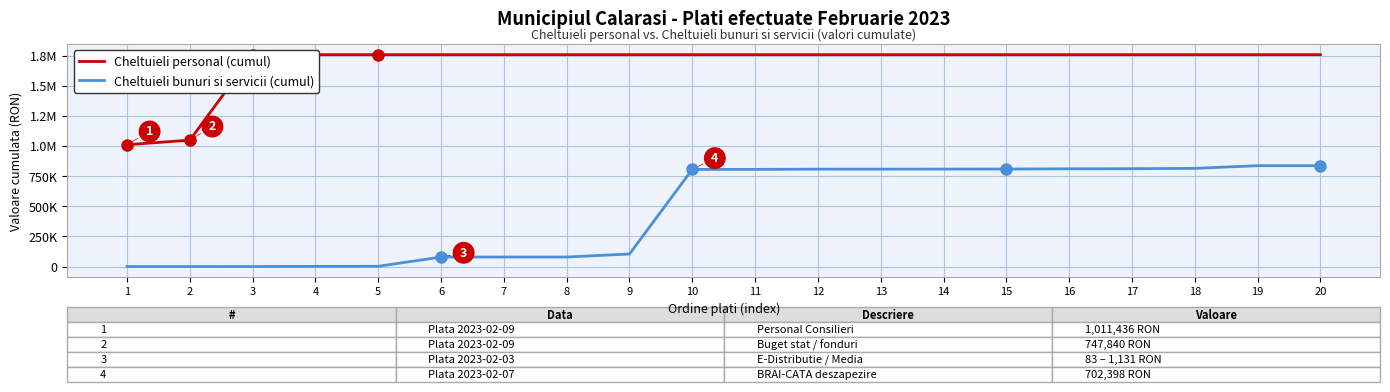

Reading left to right, extract all data points from this chart.

Cheltuieli personal (cumul): 1=1011436.0	2=1049535.0	3=1759276.0	4=1759296.0	5=1759296.0	6=1759296.0	7=1759296.0	8=1759296.0	9=1759296.0	10=1759296.0	11=1759296.0	12=1759296.0	13=1759296.0	14=1759296.0	15=1759296.0	16=1759296.0	17=1759296.0	18=1759296.0	19=1759296.0	20=1759296.0
Cheltuieli bunuri si servicii (cumul): 1=83.3	2=166.6	3=261.8	4=1392.3	5=2089.2	6=78769.2	7=79054.9	8=79084.7	9=104146.3	10=806544.1	11=806861.9	12=808662.3	13=808758.7	14=809304.9	15=809629.8	16=811470.7	17=812446.5	18=815341.4	19=837275.6	20=837575.6